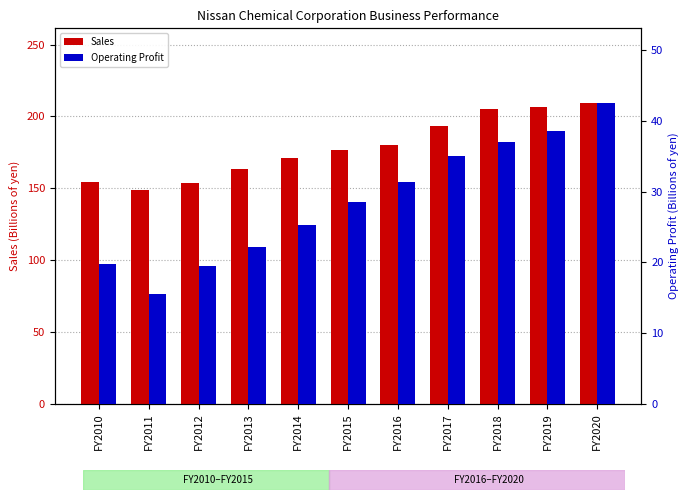

What is the difference between the second highest and minimum values in the Sales series?

58.2